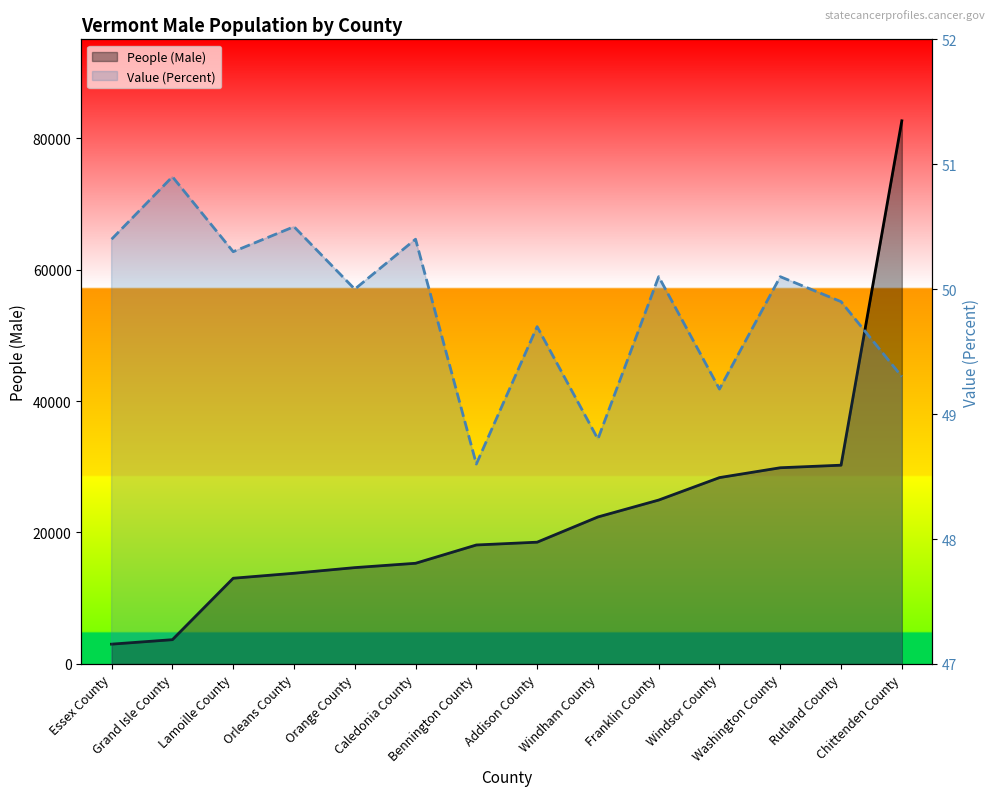

How many values in the Value (Percent) series are below 50?

6